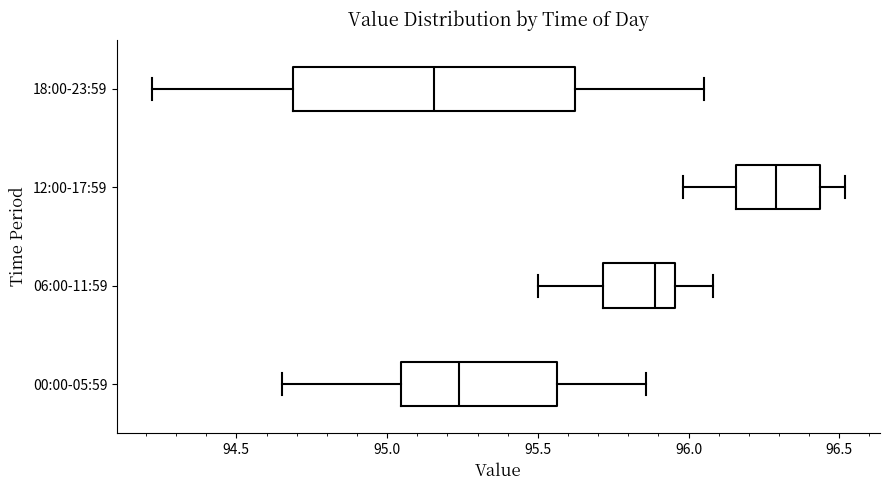

Which box has the furthest to the left median line?

18:00-23:59